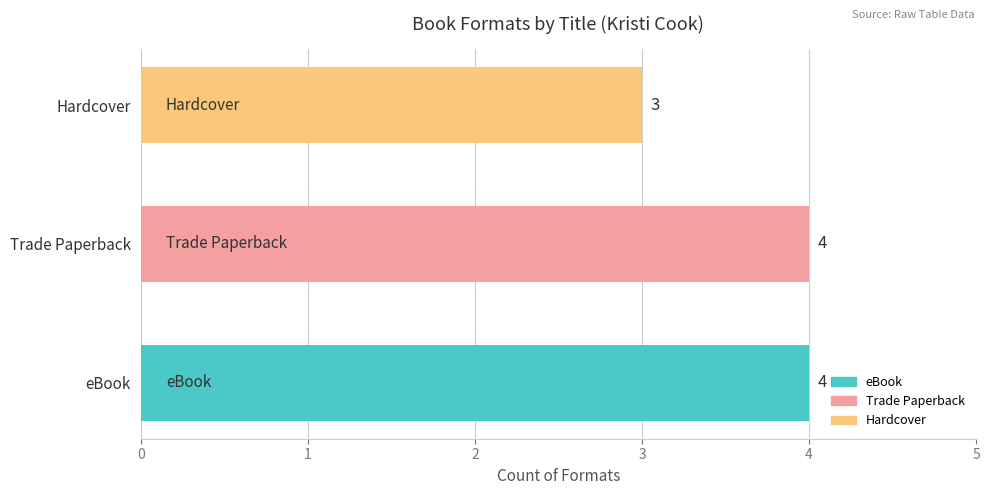

How many values are between 3 and 4?

3